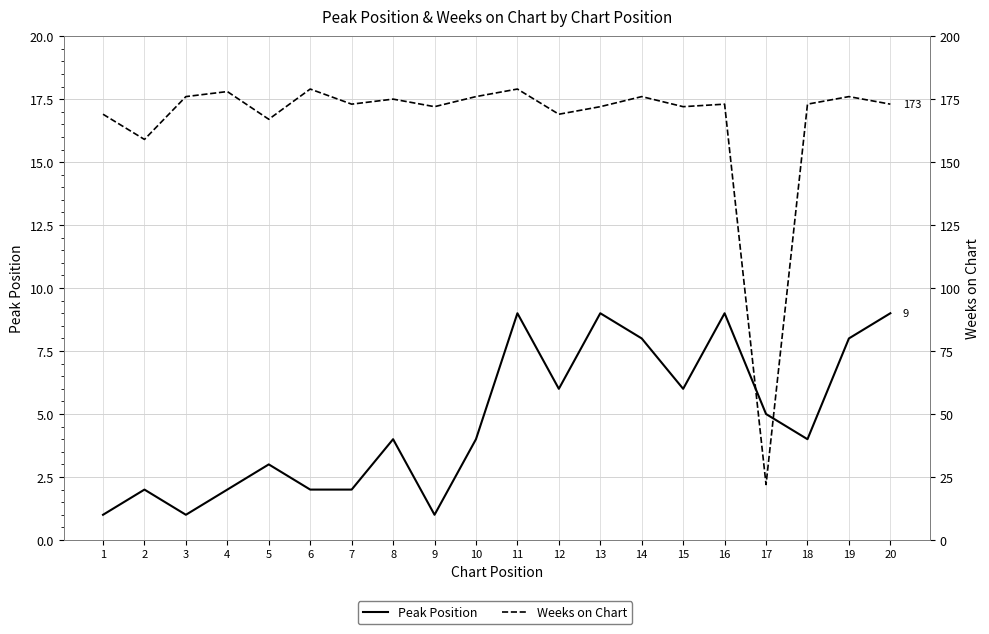

What is the value of the Peak Position point at the 10th from the left?

4